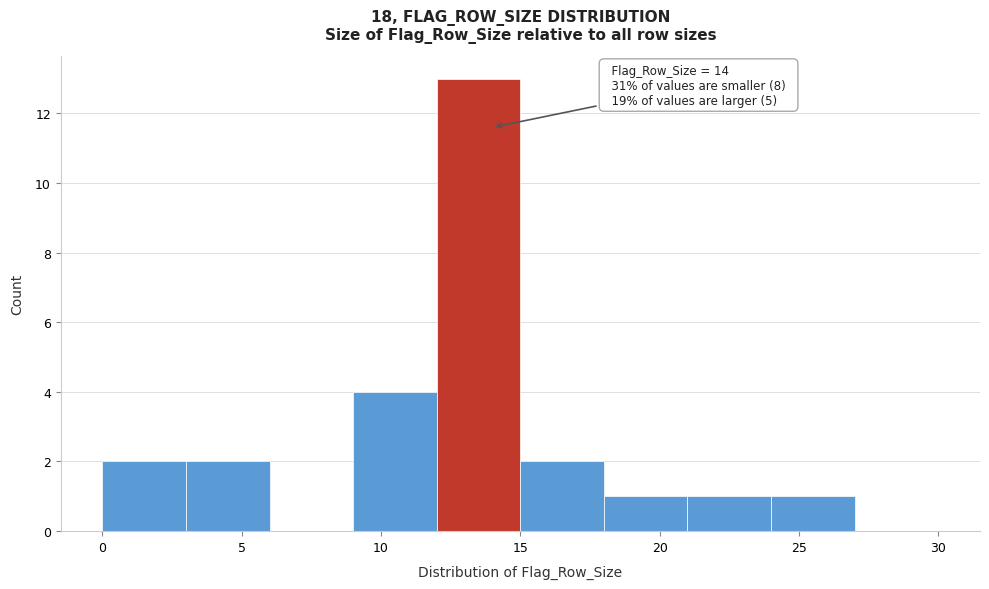

Which range on the x-axis has the tallest bar?

12 to 15